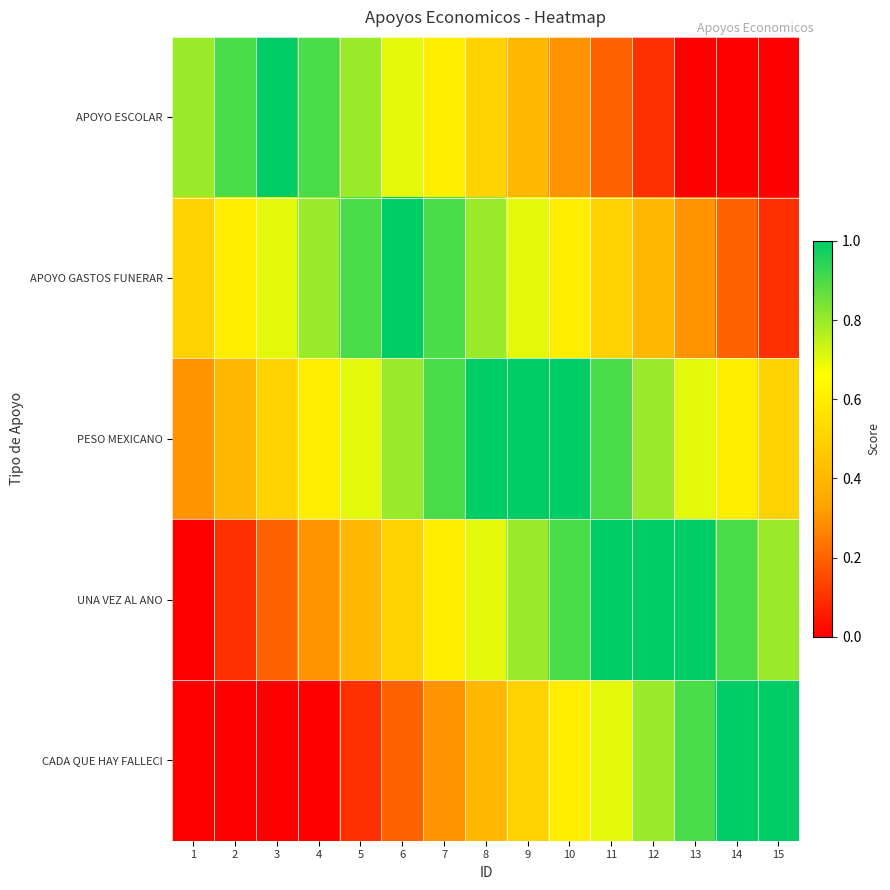

Which has a higher value, 3 or 2?

3